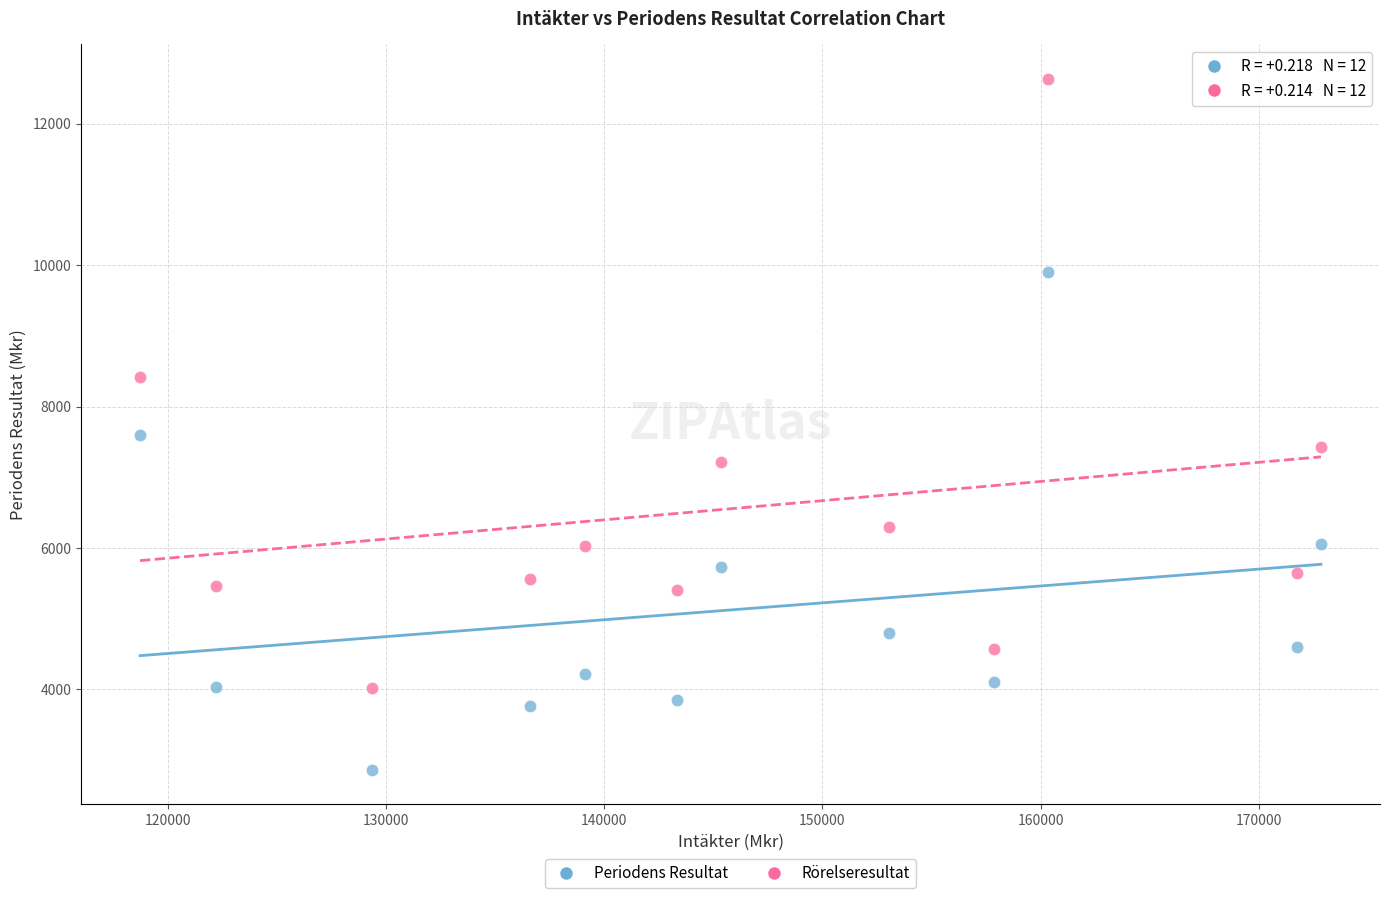

Across all series, what Y value is closest to 7747?

7595.0